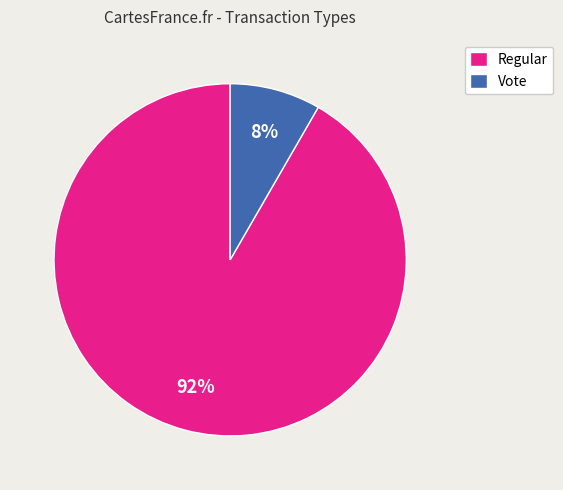

To the nearest percent, what is the average slice percentage?

50%